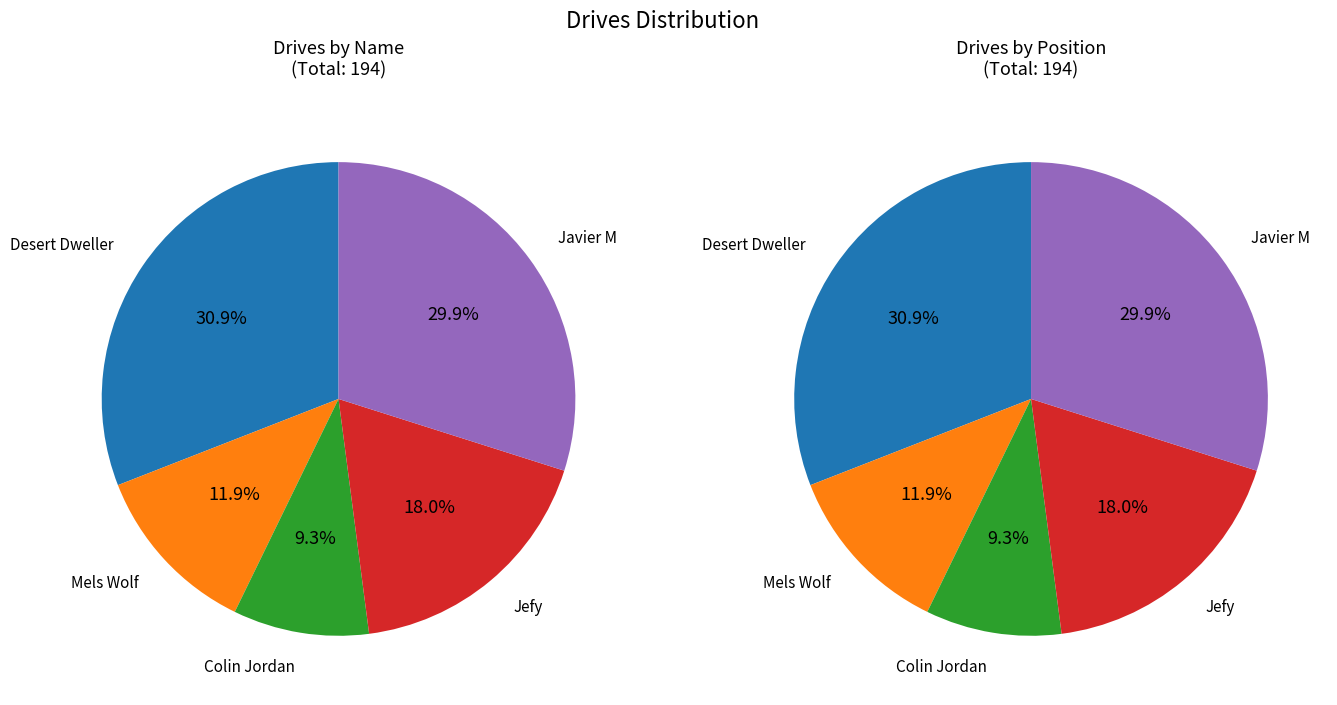

What is the smallest slice in the pie chart?

Colin Jordan